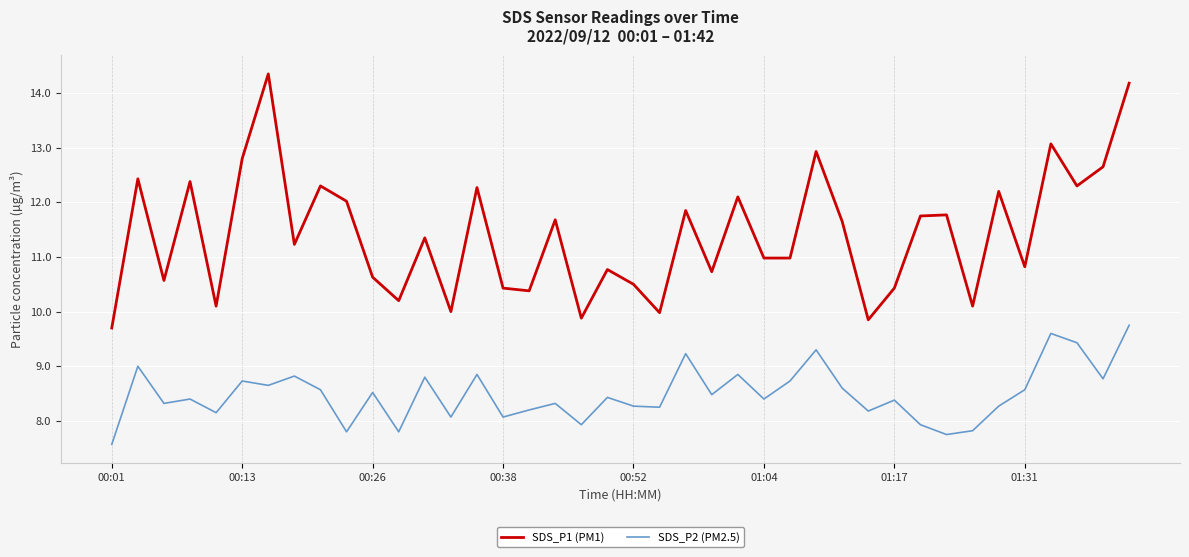

Which series has the largest total across all categories?

SDS_P1 (PM1)